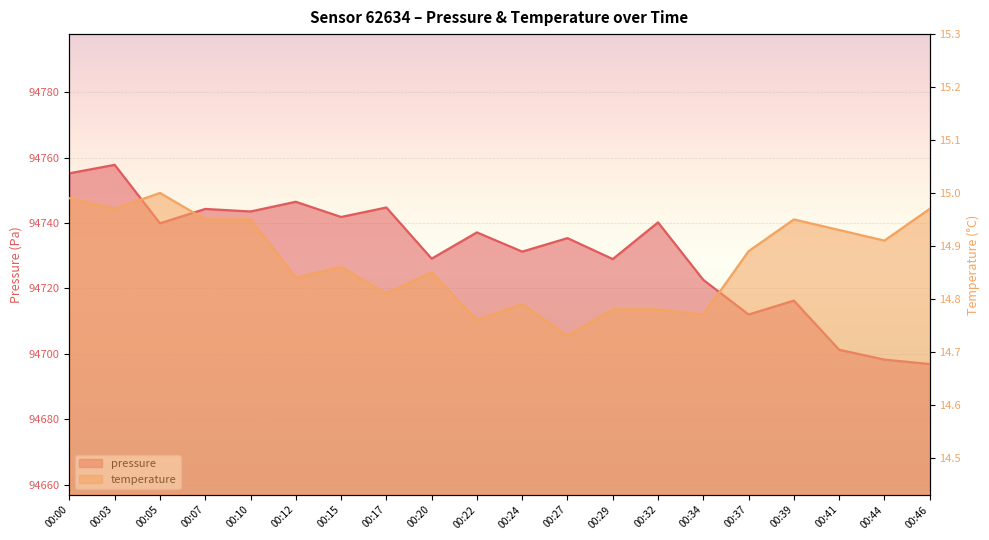

What value does the temperature series have at 00:15?

14.9